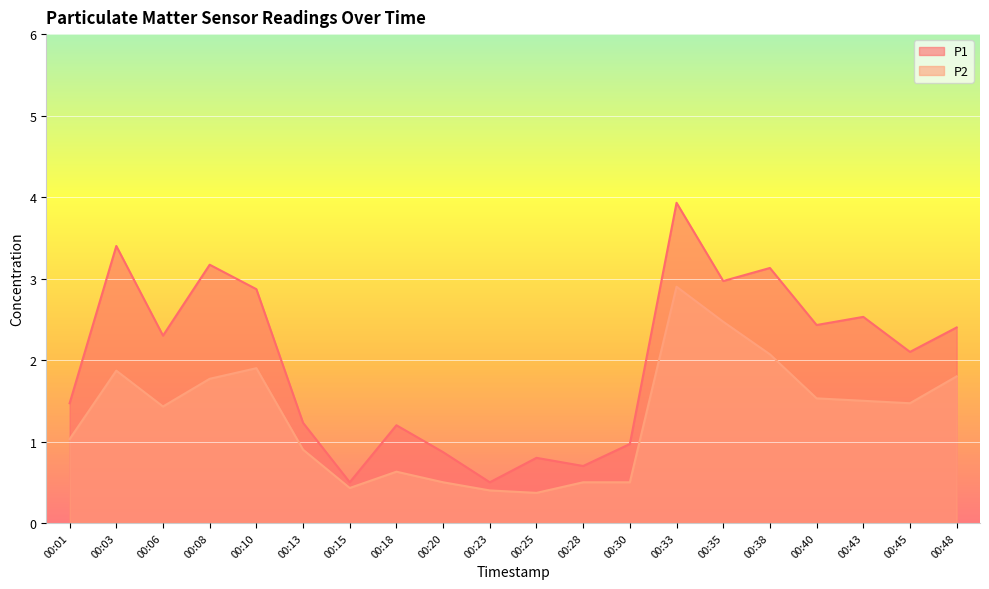

At how many categories does at least one series exceed 2?

11